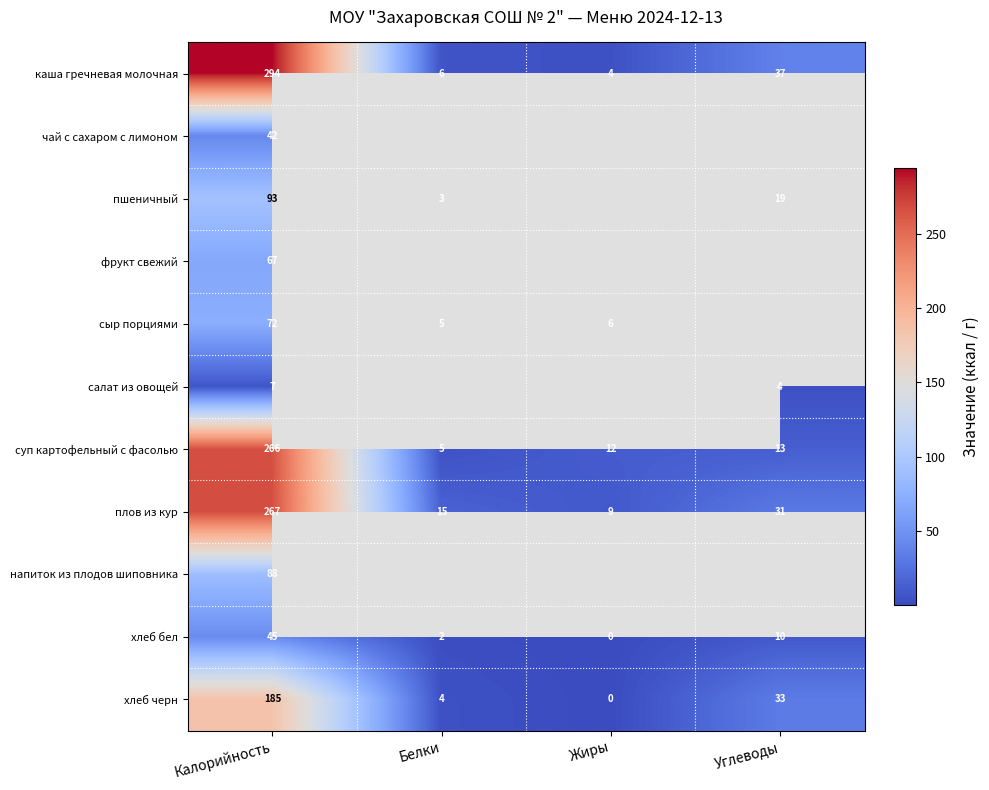

What is the spread (max minus min) of values at Углеводы?

33.0